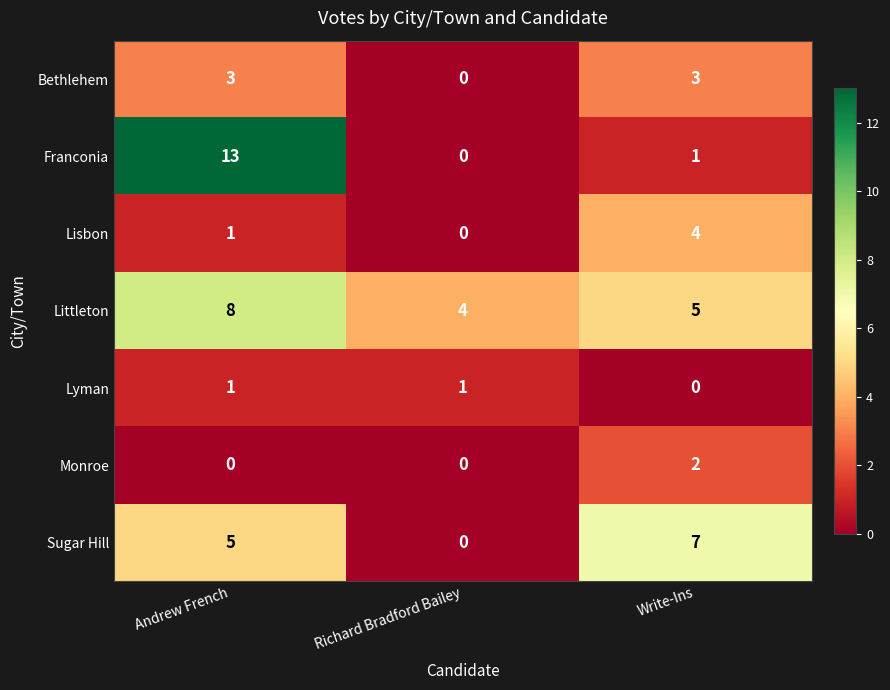

What is the spread (max minus min) of values at Andrew French?

13